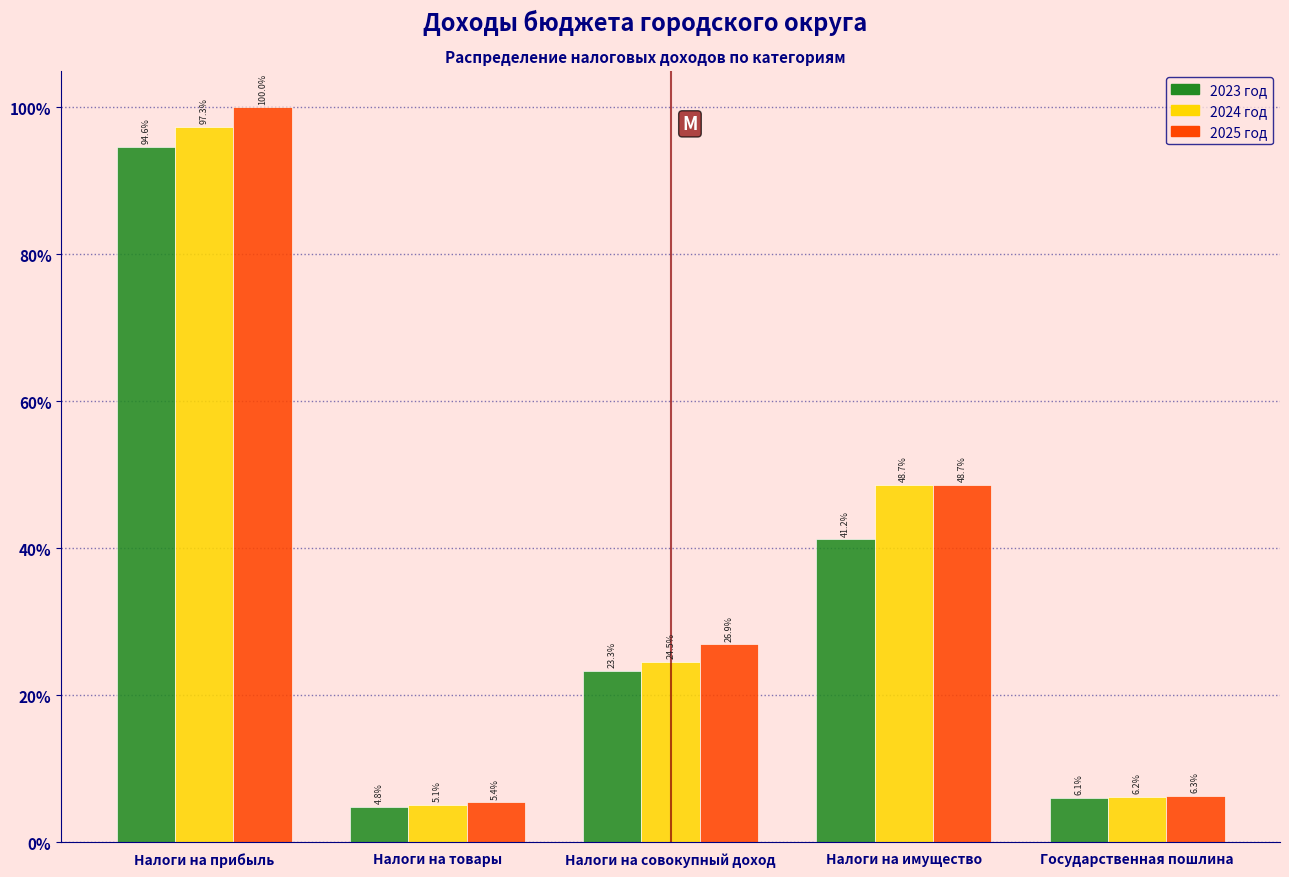

Are the bars grouped side by side (vs. stacked)?

Yes